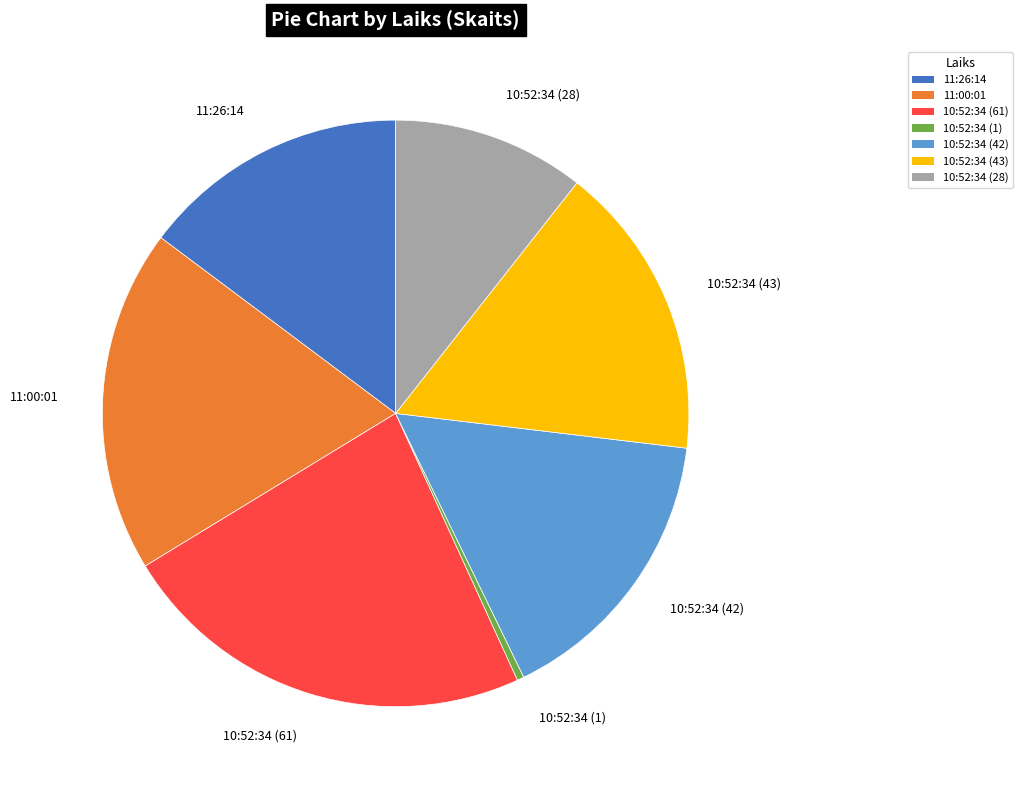

Which category has the smallest portion of the pie?

10:52:34 (1)